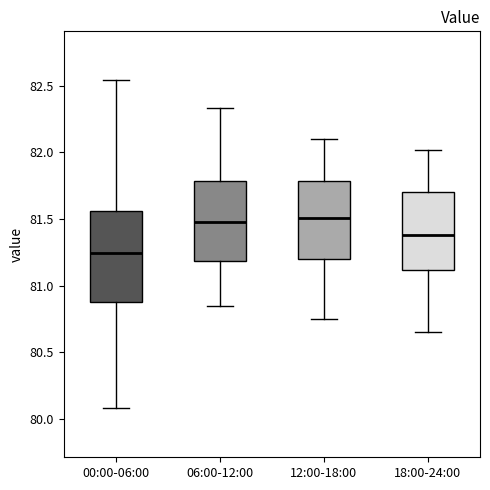

Where is the lower edge of the box for 00:00-06:00 on the y-axis? The values are not printed on the chart, so give them approximately, as read against the axis.

80.90